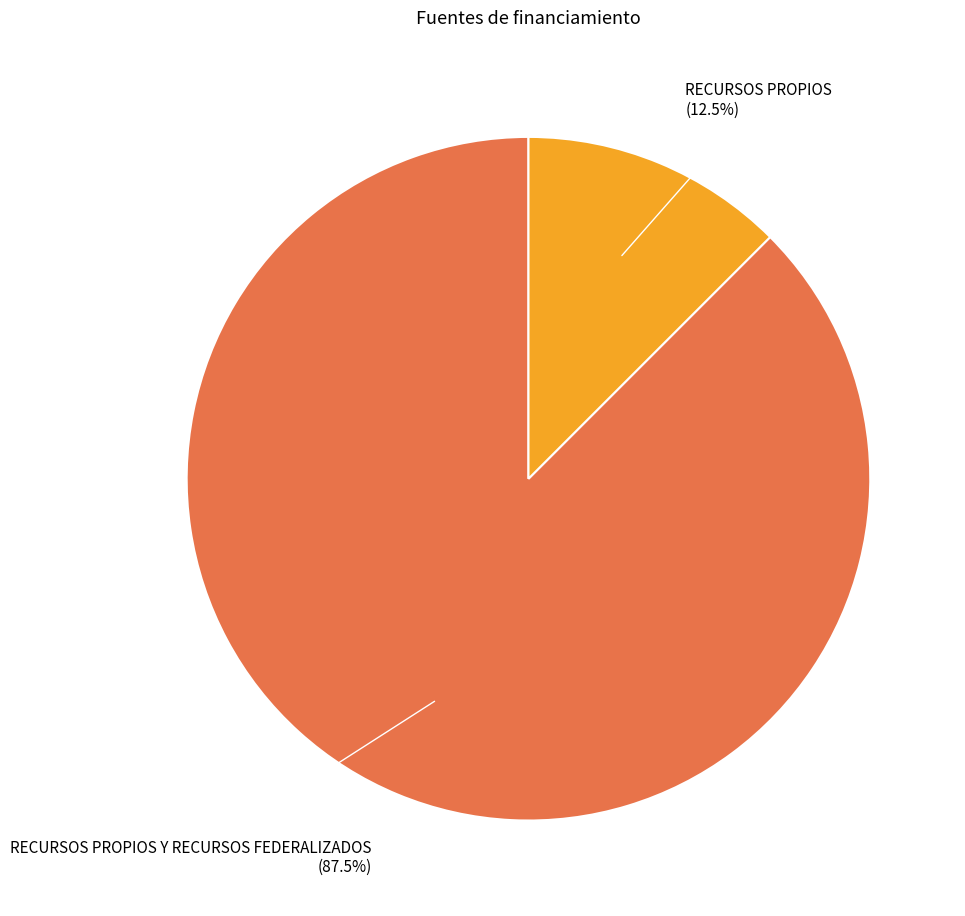

To the nearest percent, what is the difference between the RECURSOS PROPIOS and RECURSOS PROPIOS Y RECURSOS FEDERALIZADOS slice percentages?

75%